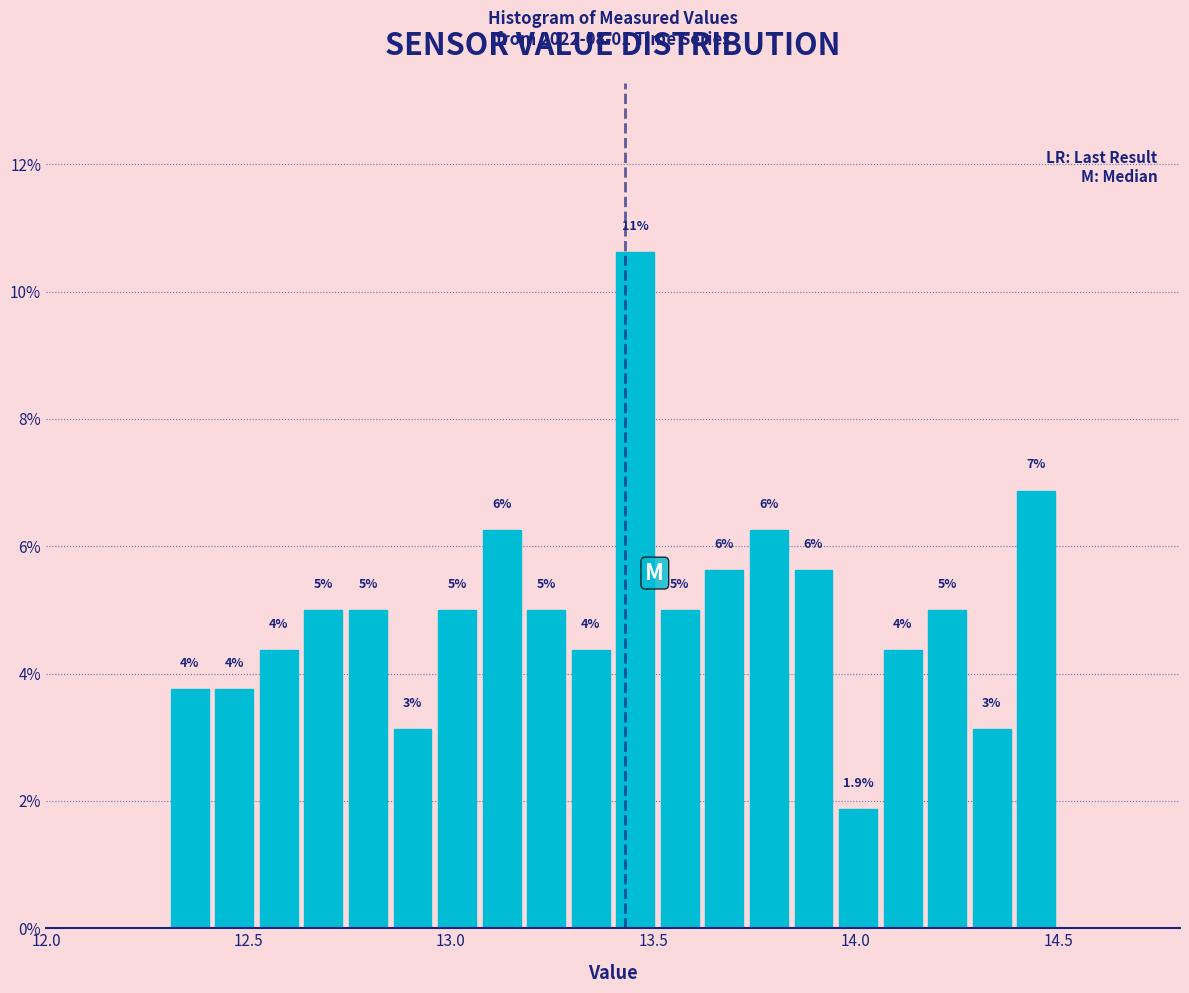

Around what value on the x-axis is the tallest bar? Give the approximate position of its centre, as read against the axis.

13.45